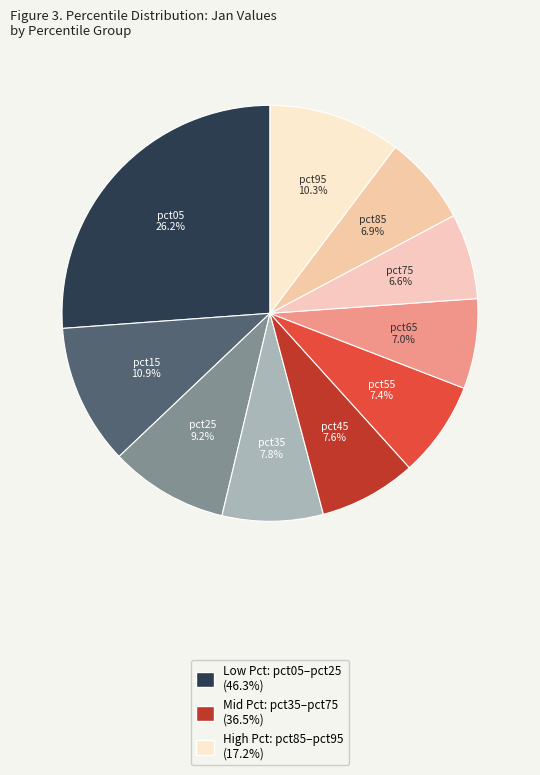

To the nearest percent, what is the difference between the largest and smallest slice percentages?

20%